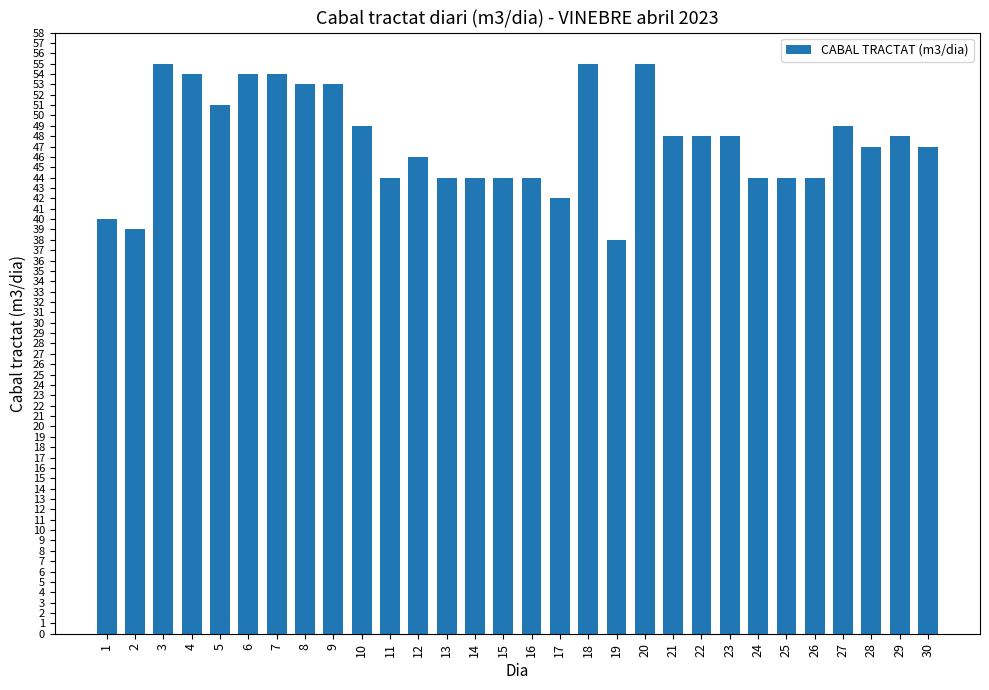

Reading left to right, extract all data points from this chart.

40	39	55	54	51	54	54	53	53	49	44	46	44	44	44	44	42	55	38	55	48	48	48	44	44	44	49	47	48	47